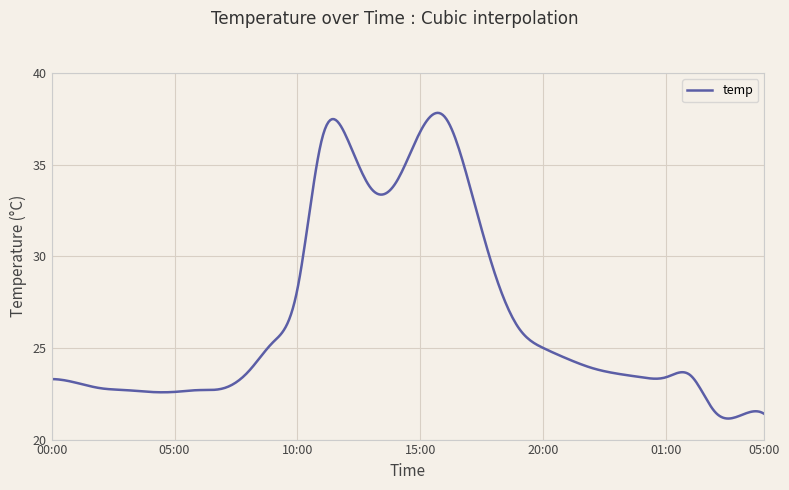

How many categories are shown in the chart?

400